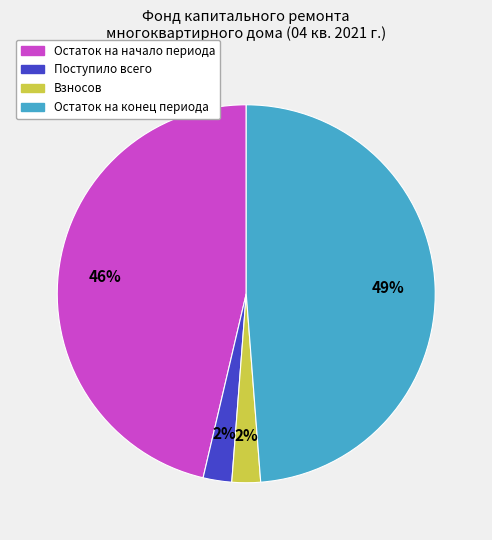

Is there a majority slice in this chart?

No